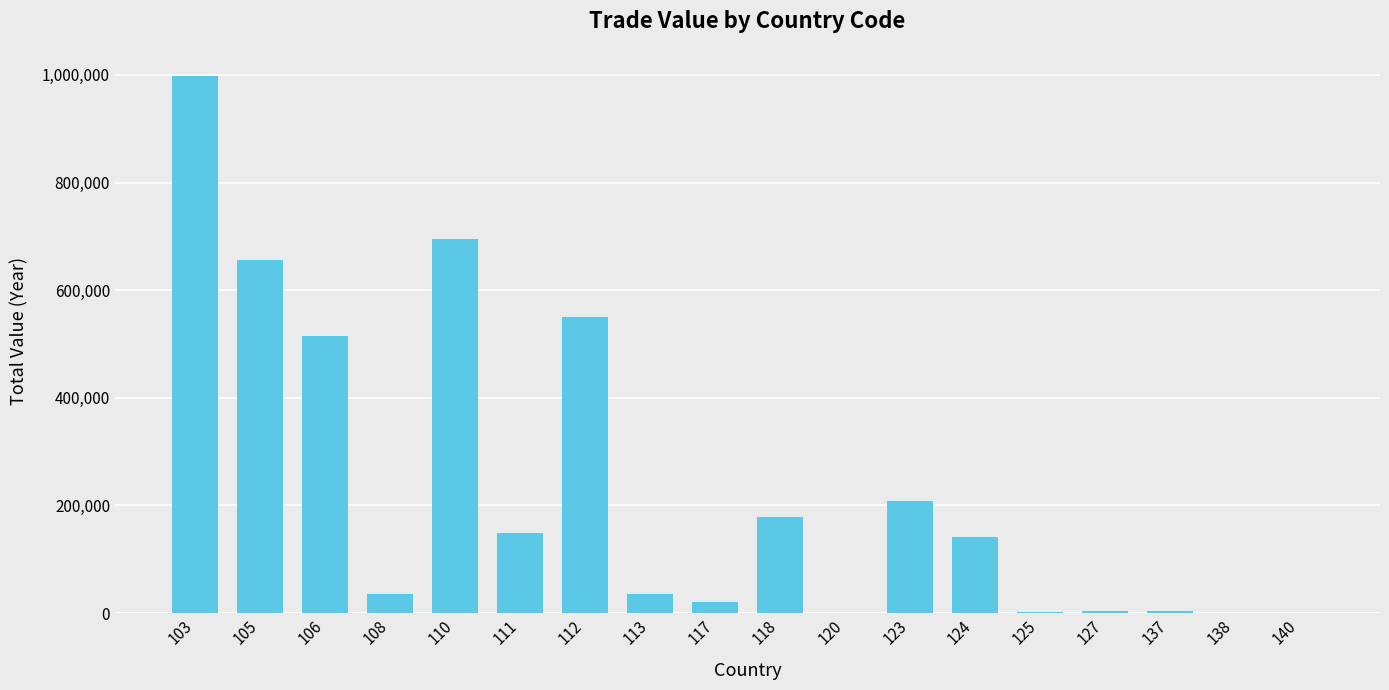

What is the ratio of the value at 137 to the value at 117?

0.2